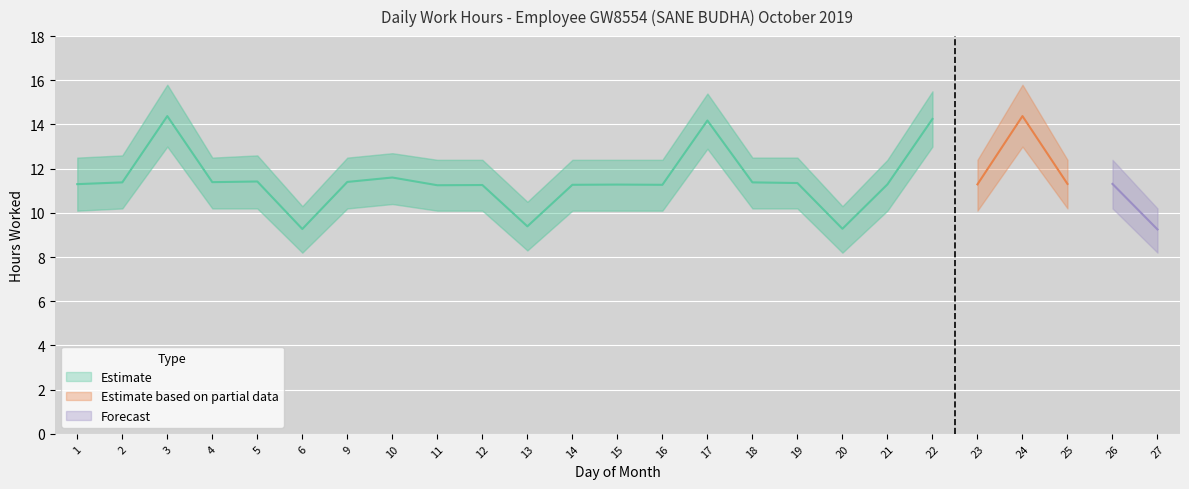

The Upper bound series shows 12.5 at 4. True or false?

True